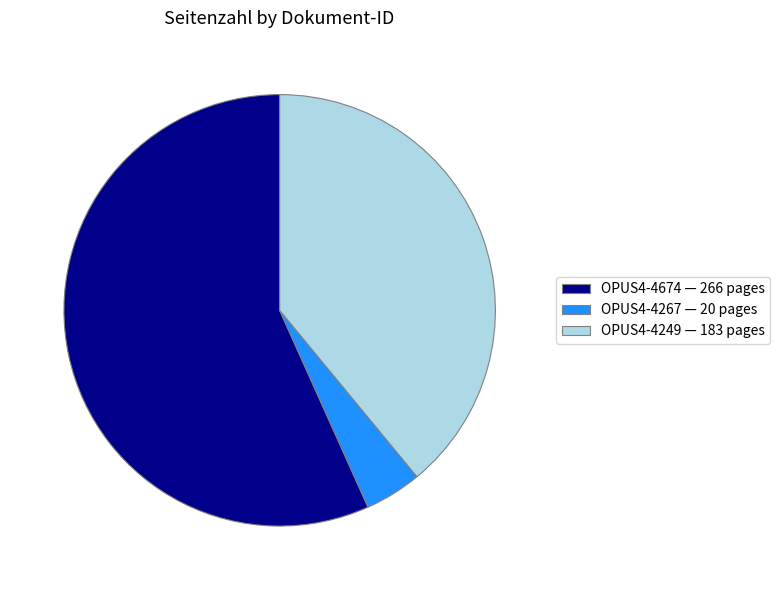

Combined, do OPUS4-4249 — 183 pages and OPUS4-4267 — 20 pages account for over 50%?

No